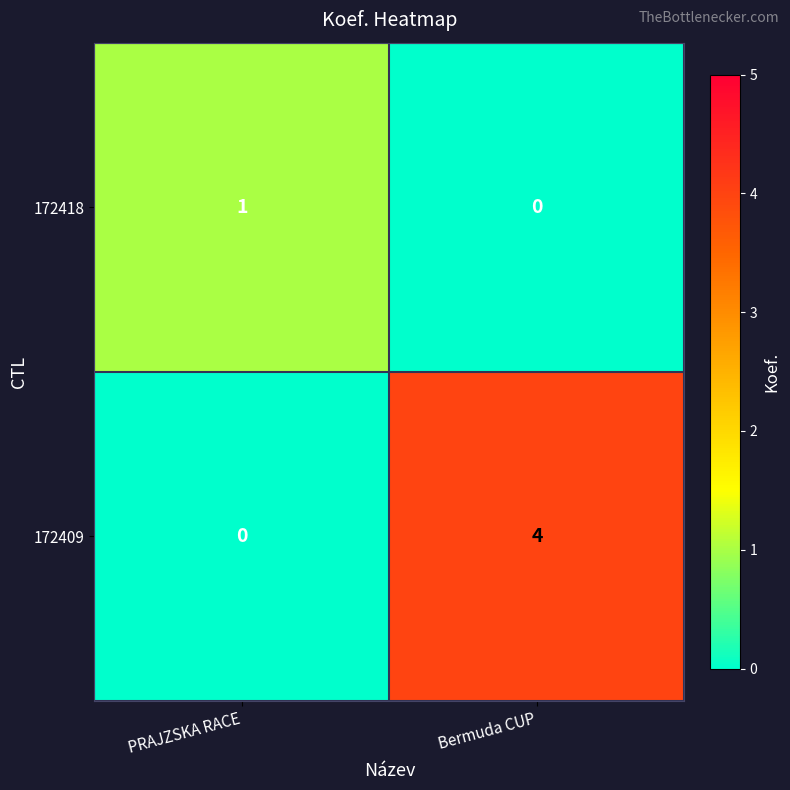

The 172418 series shows 2 at PRAJZSKA RACE. True or false?

False